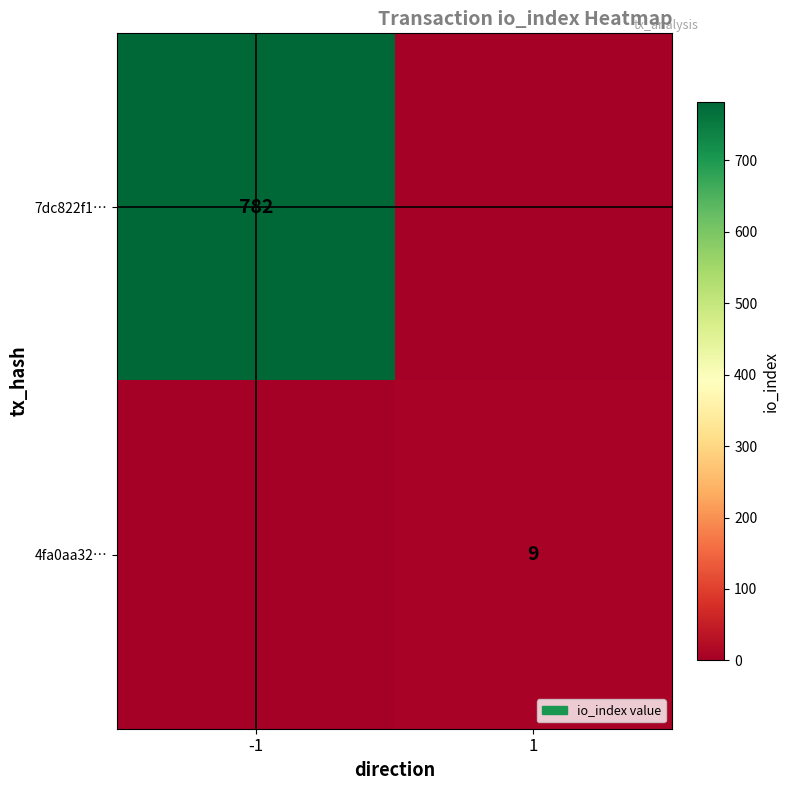

True or false: 7dc822f1… has a value of 782 at -1.

True